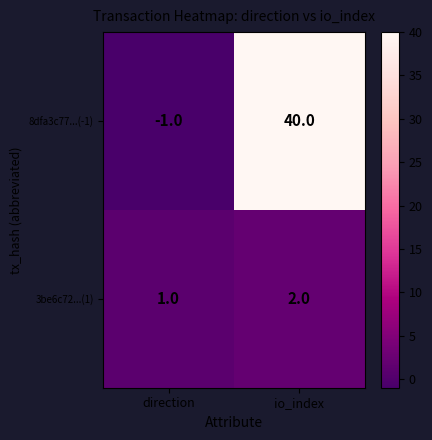

At which label is 8dfa3c77...(-1) closest to 19?

direction